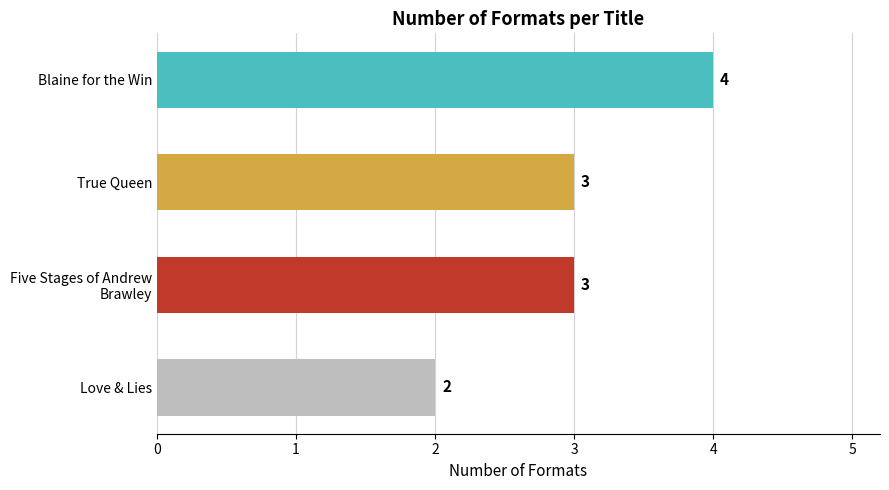

What is the greatest value displayed?

4